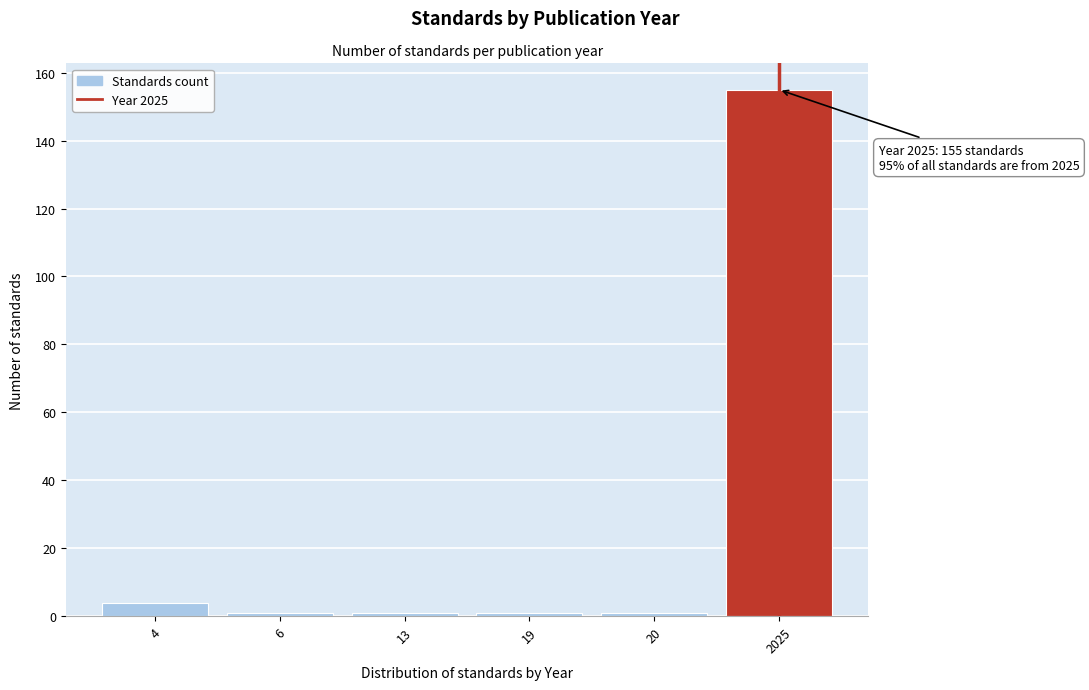

Reading left to right, list all the values displayed in this chart.

4	1	1	1	1	155